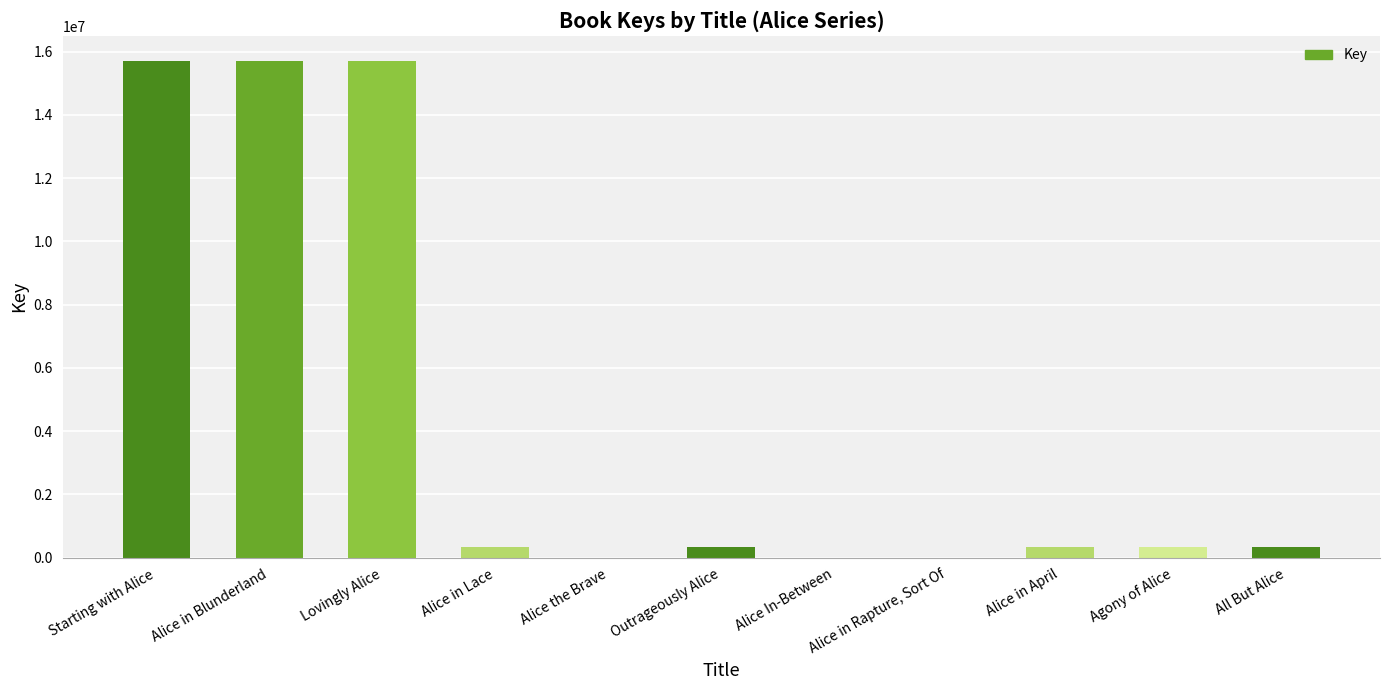

What is the greatest value displayed?

15718774